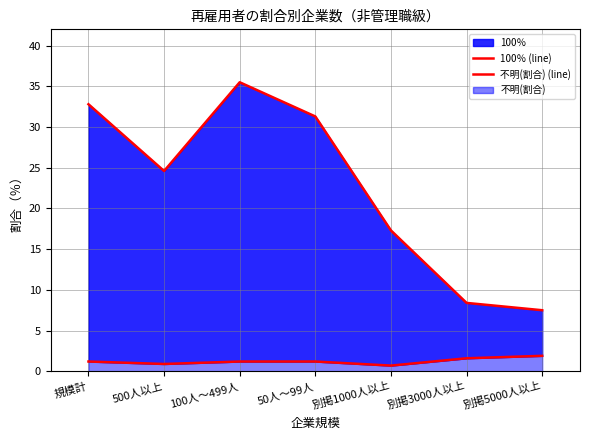

True or false: 不明(割合) (line) and 100％ (line) intersect in this chart.

False